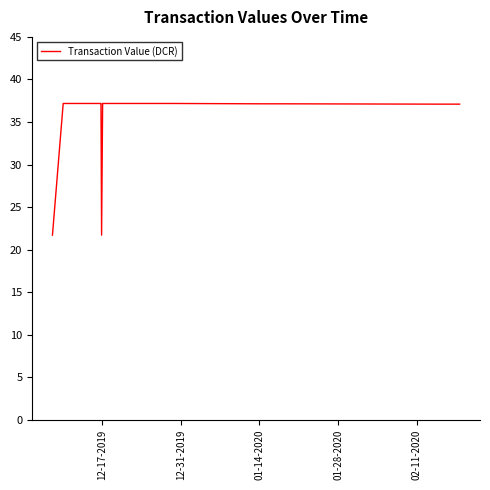

What is the smallest value displayed?

21.7